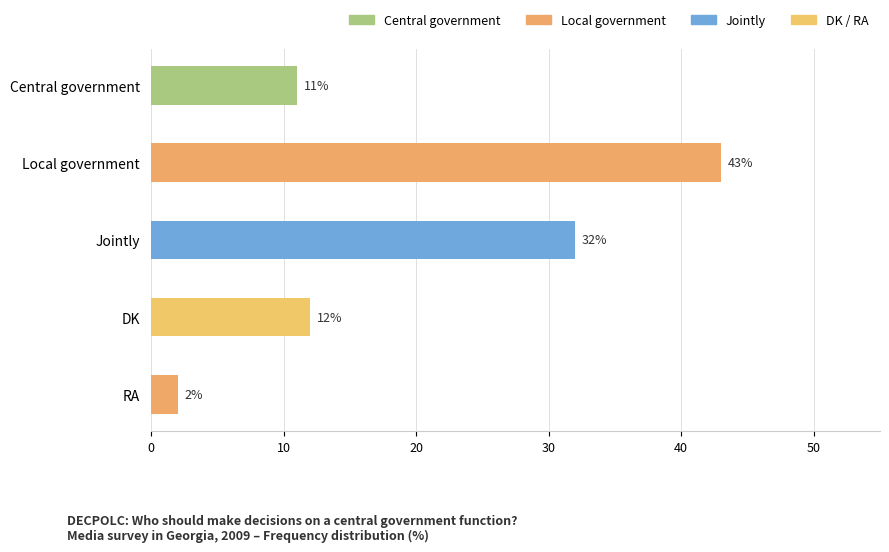

Between Central government and DK, which is larger?

DK